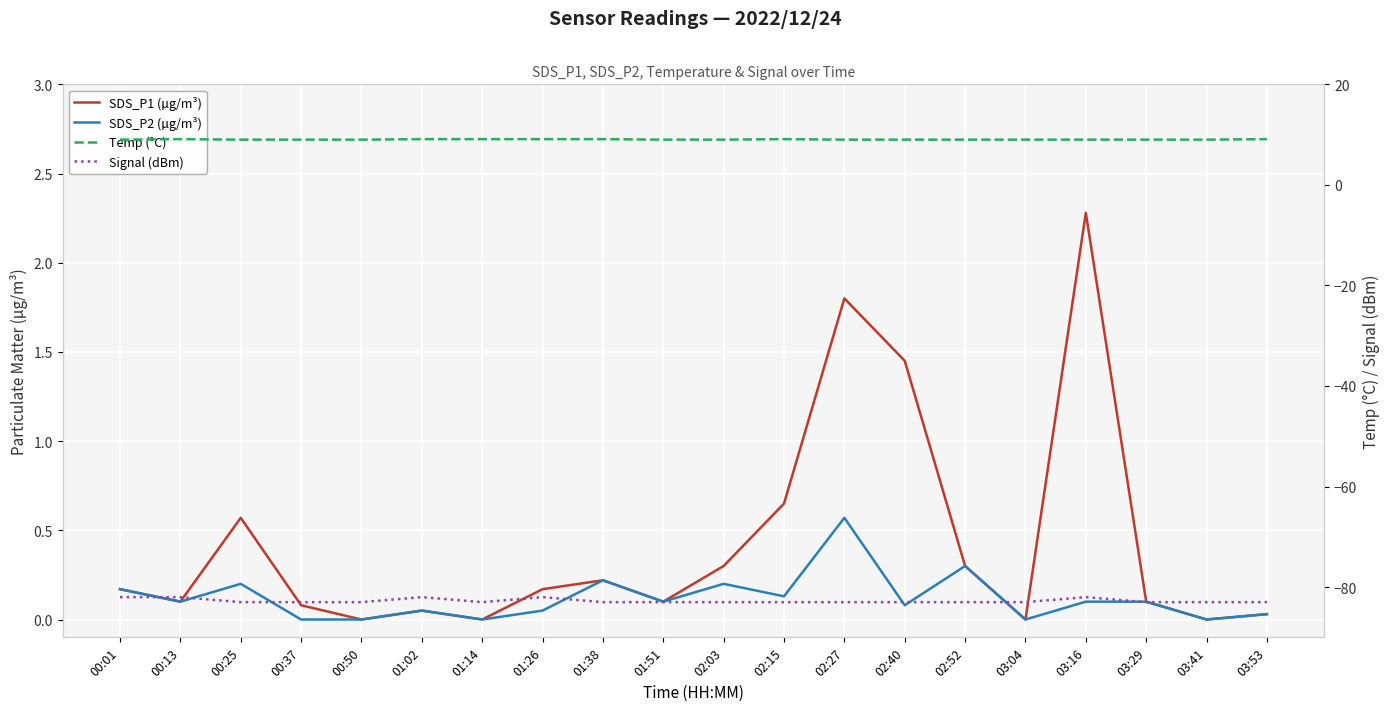

What is the total value across all series at 02:40?

-72.5